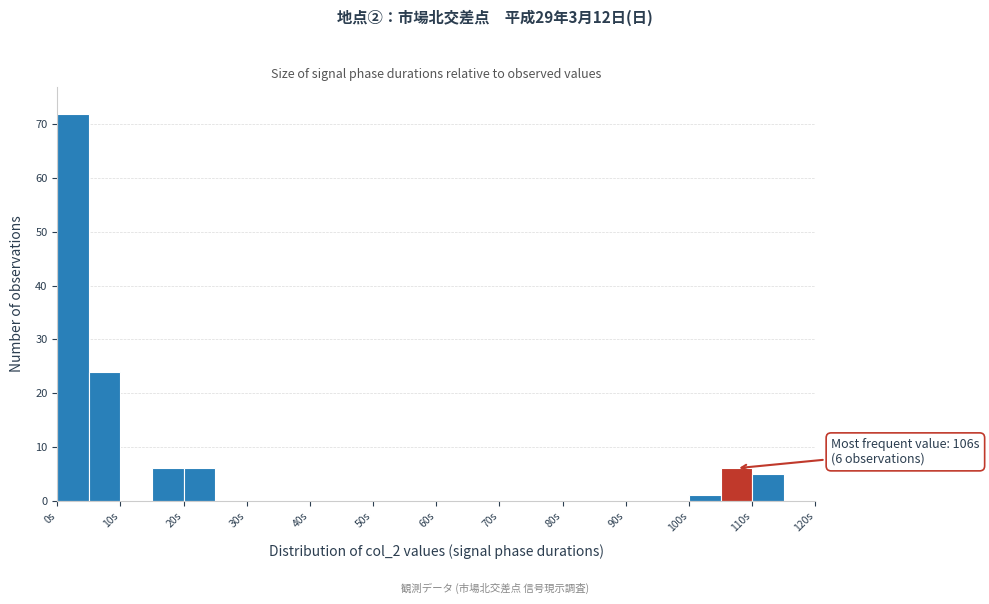

Which range on the x-axis has the tallest bar?

0 to 5